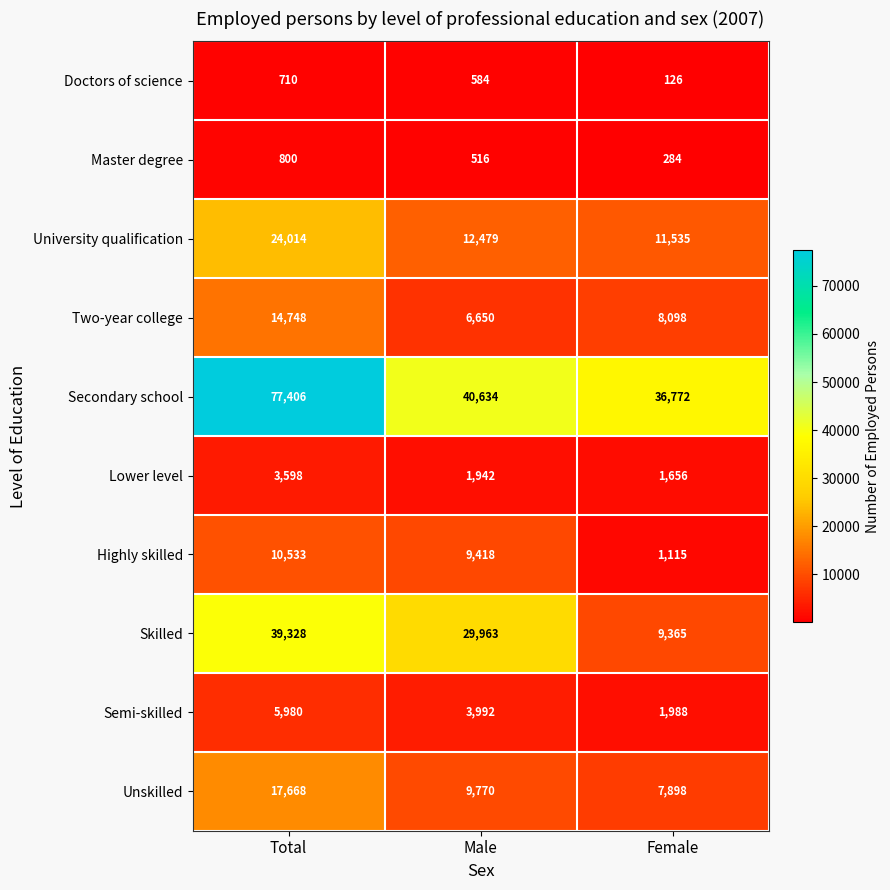

What is the highest value of the Skilled series?

39328